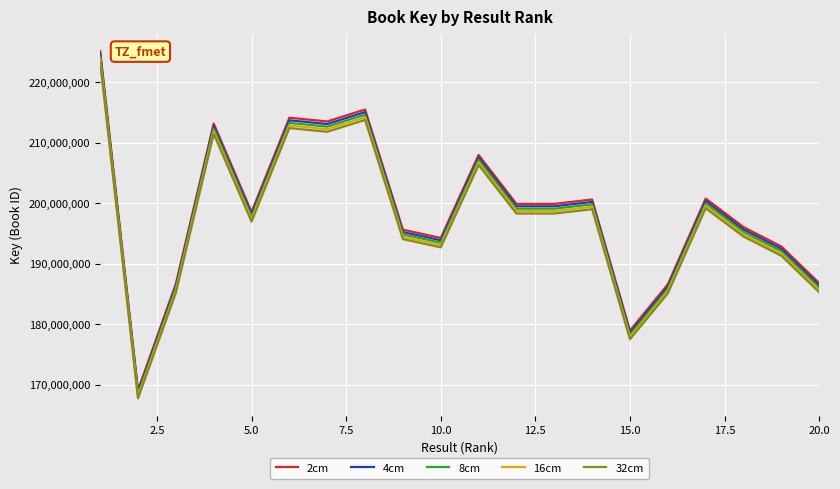

Which series has the widest spread of values?

2cm